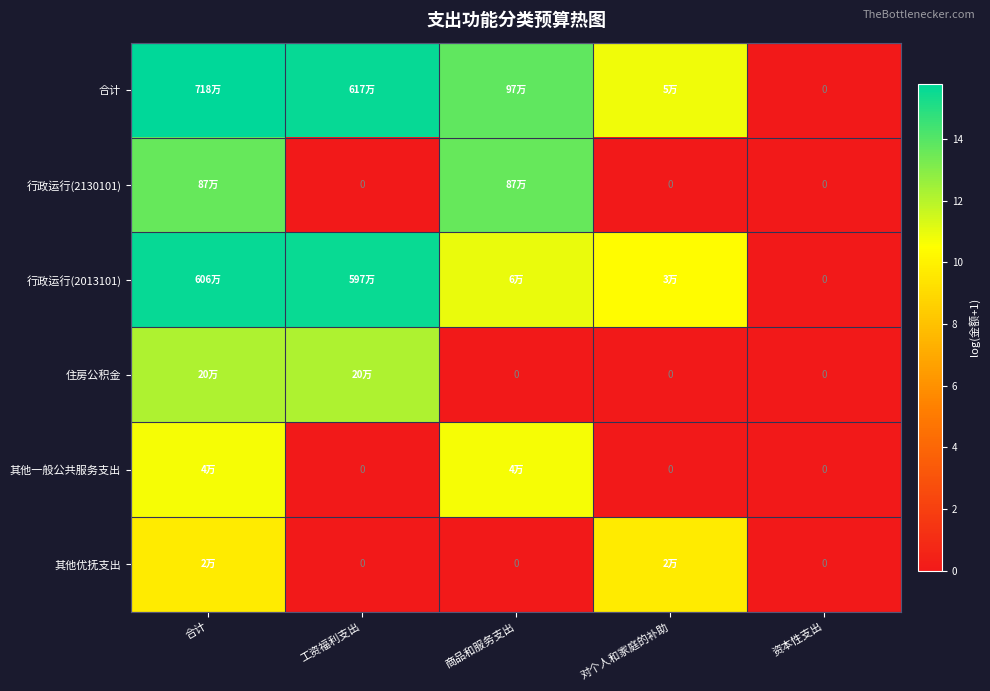

True or false: 行政运行(2130101) has a value of -7.6 at 工资福利支出.

False